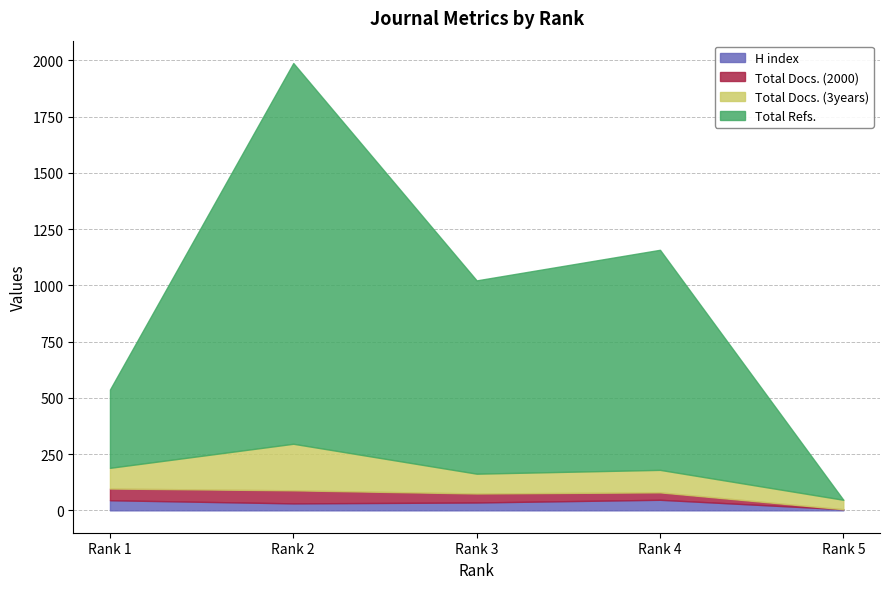

The Total Refs. series shows 605 at Rank 2. True or false?

False